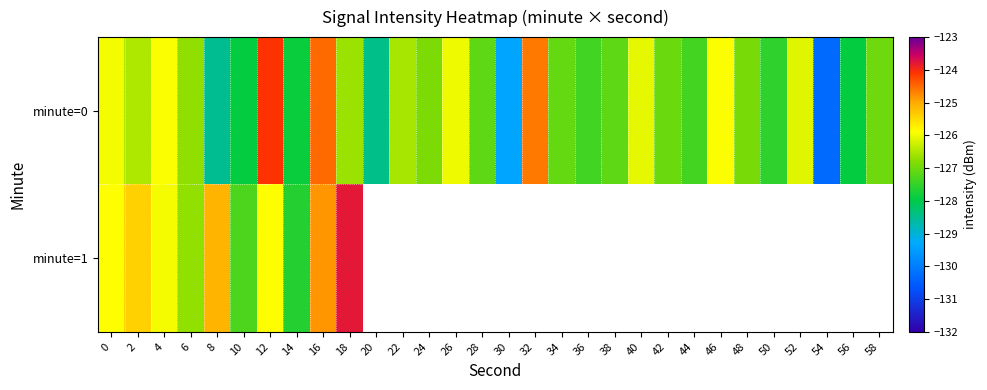

The value of row_0 at 38 is -28.1. True or false?

False